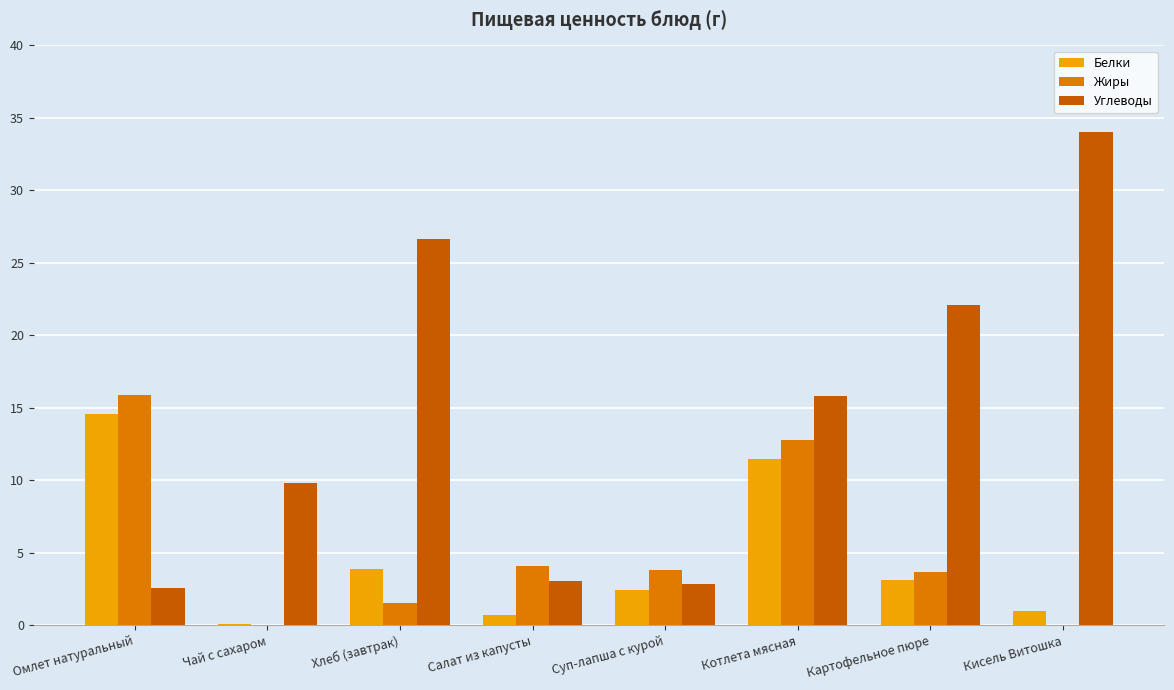

What are all the series names shown in the legend?

Белки, Жиры, Углеводы